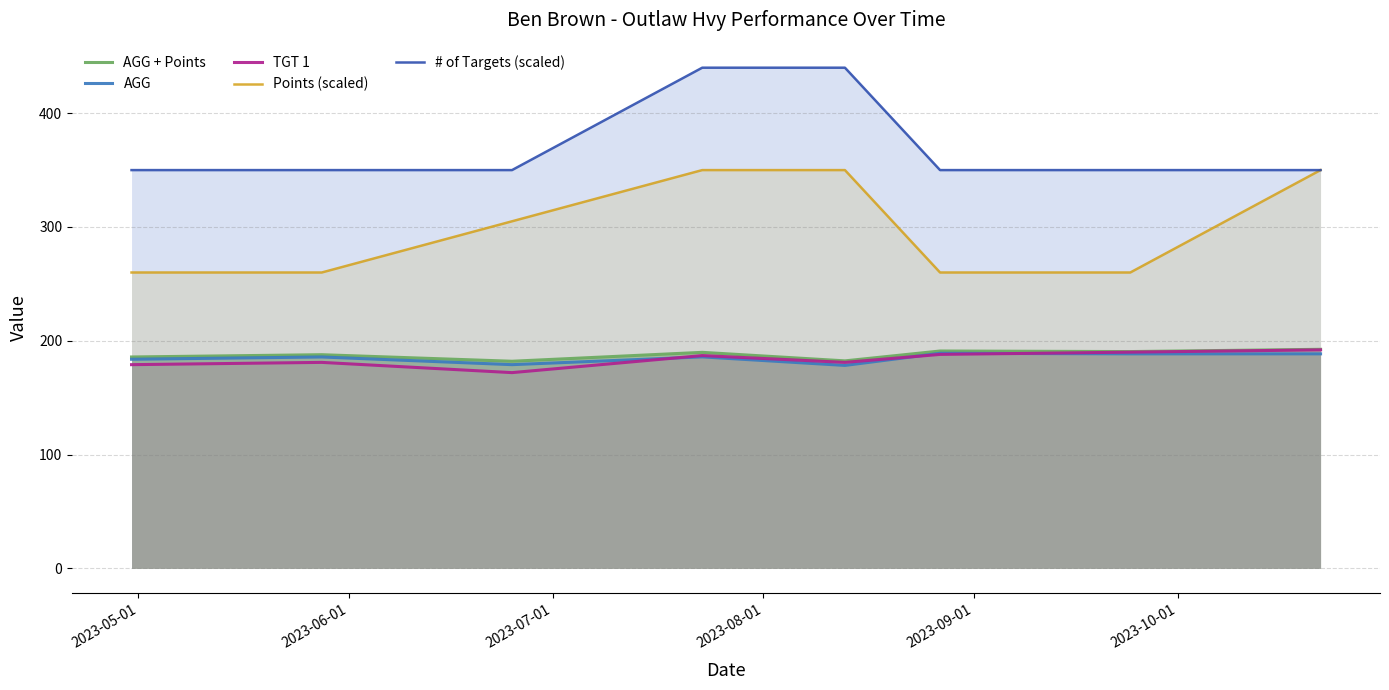

What is the smallest value displayed?

172.0